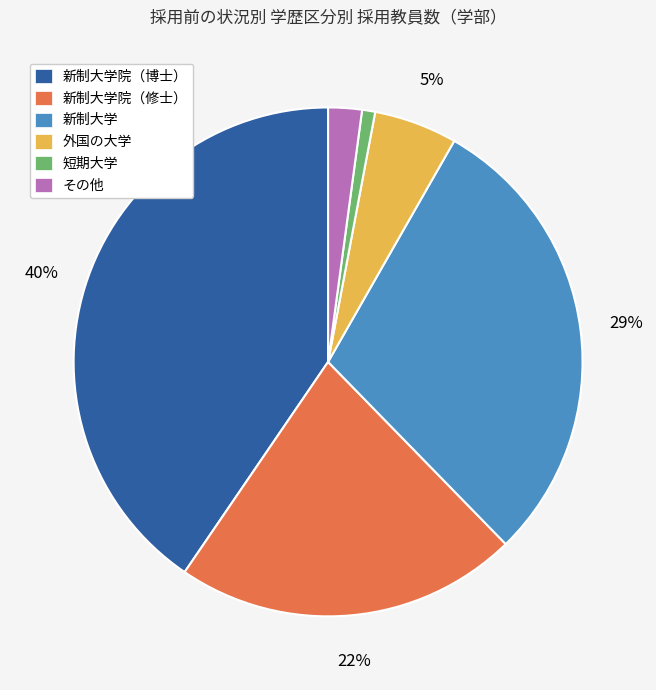

To the nearest percent, what is the average slice percentage?

17%